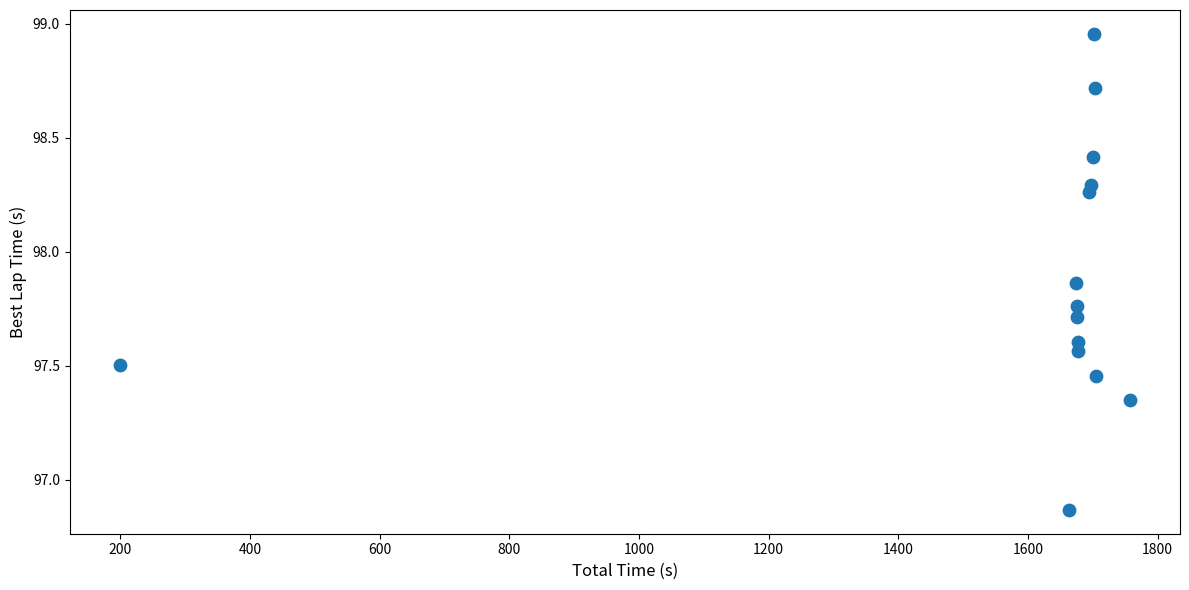

What is the range of Y values (max minus min)?

2.1